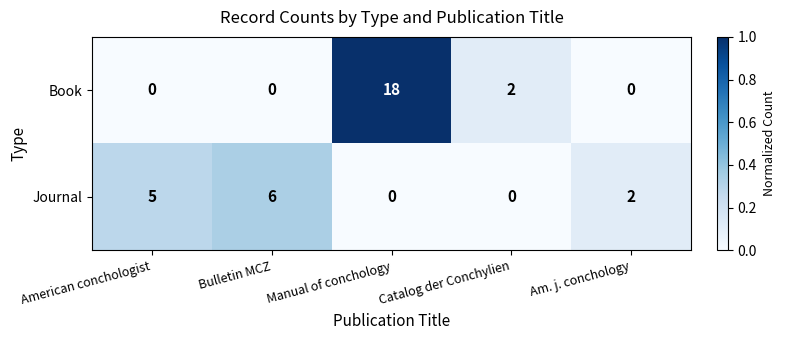

At which label does Journal first exceed 2?

American conchologist